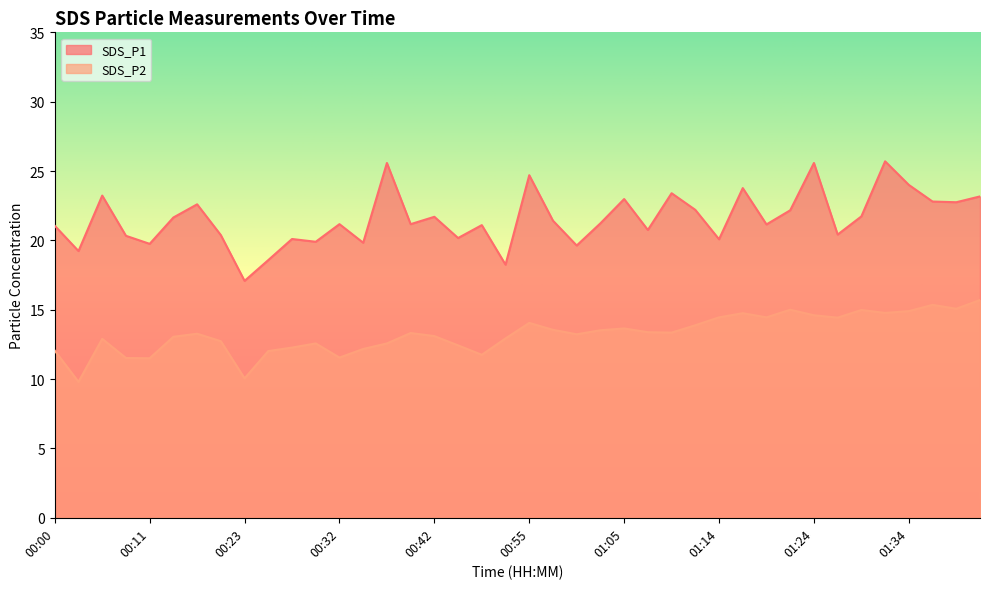

What is the minimum value for SDS_P2?

9.8